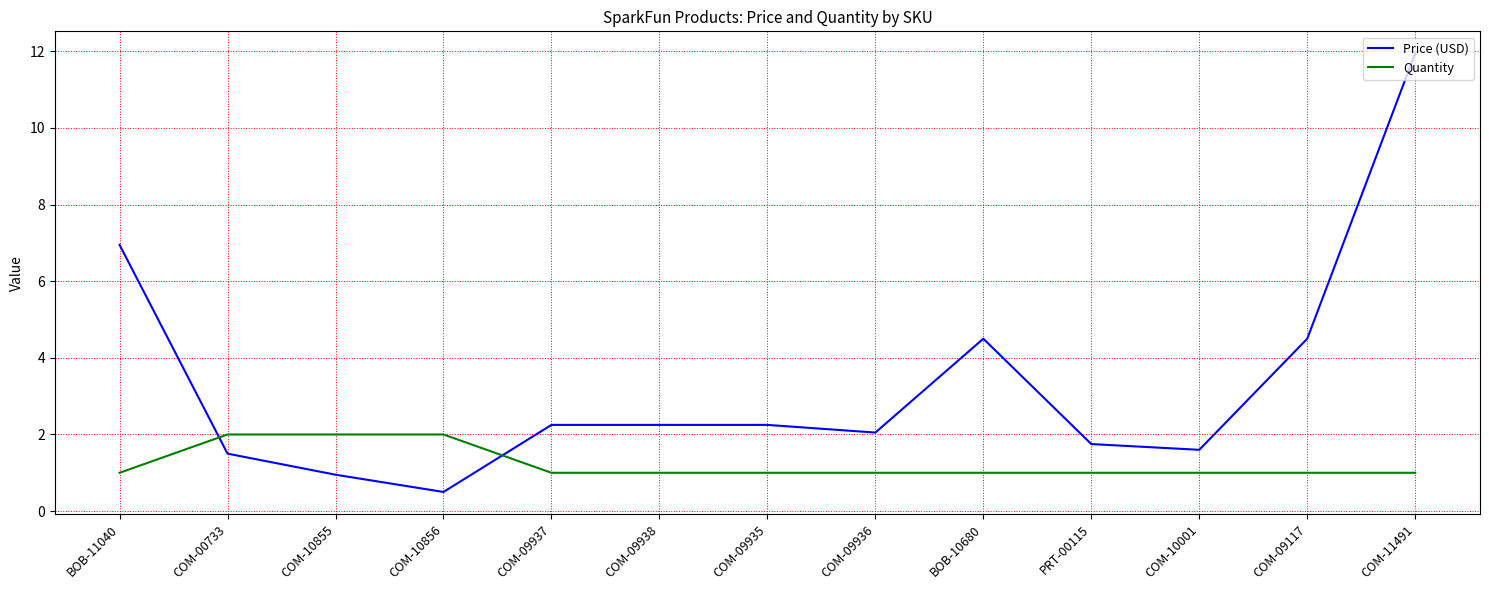

Which series has the largest total across all categories?

Price (USD)